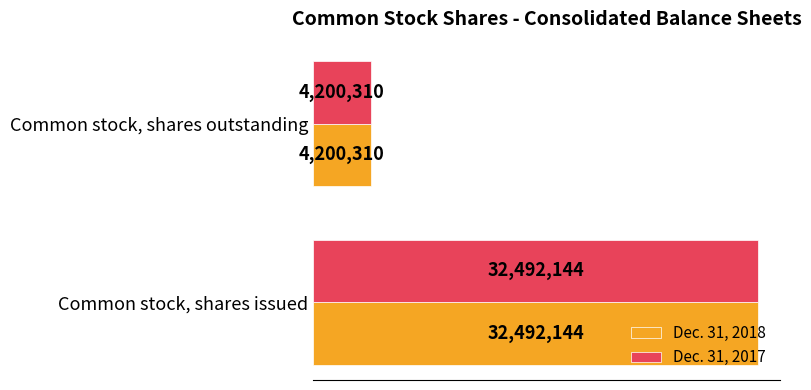

What are all the series names shown in the legend?

Dec. 31, 2018, Dec. 31, 2017